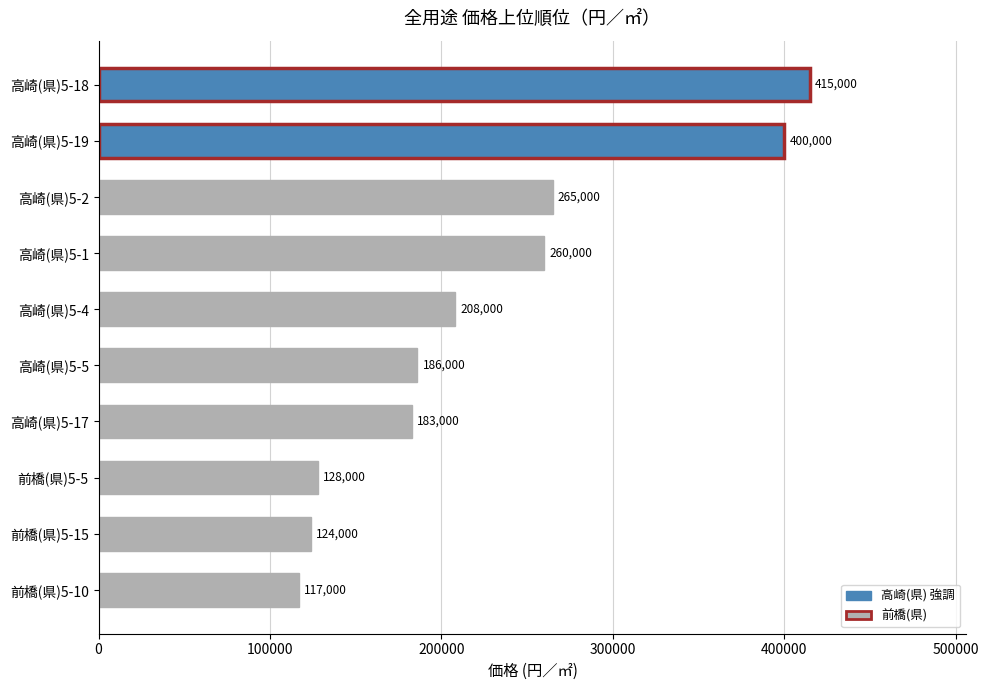

How many distinct data groups are displayed?

1